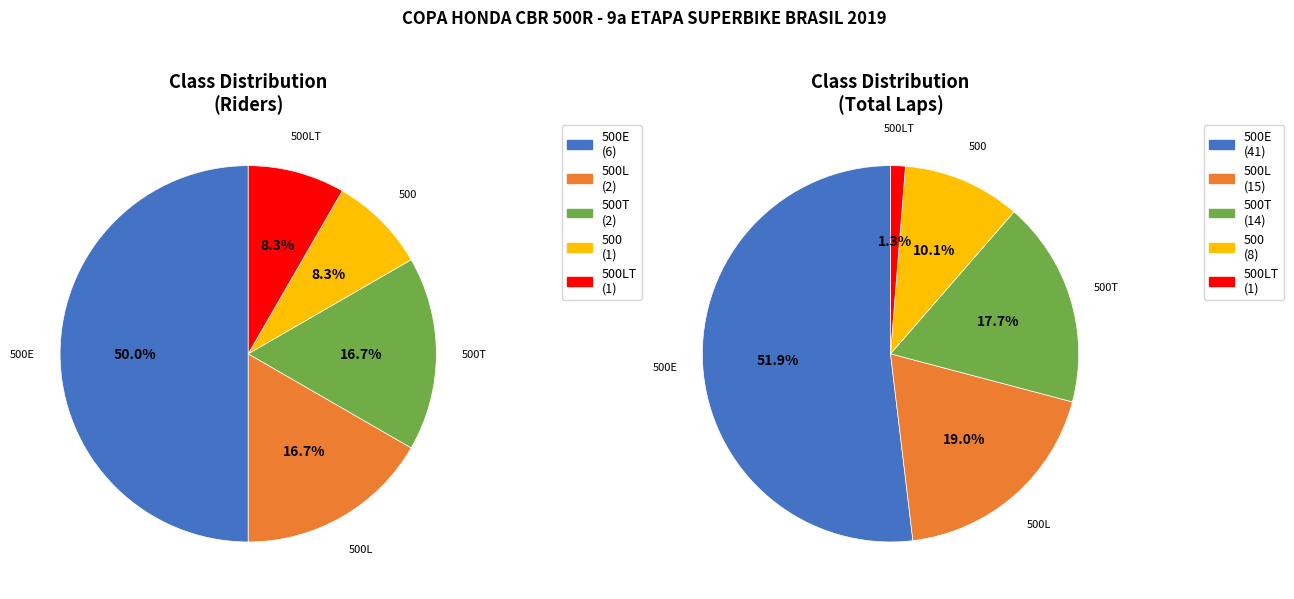

Which slice is the smallest?

500